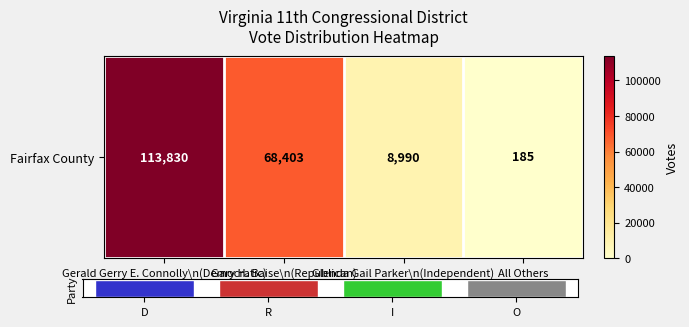

Reading right to left, list all the values displayed in this chart.

All Others=185	Glenda Gail Parker\n(Independent)=8990	Gary H. Baise\n(Republican)=68403	Gerald Gerry E. Connolly\n(Democratic)=113830